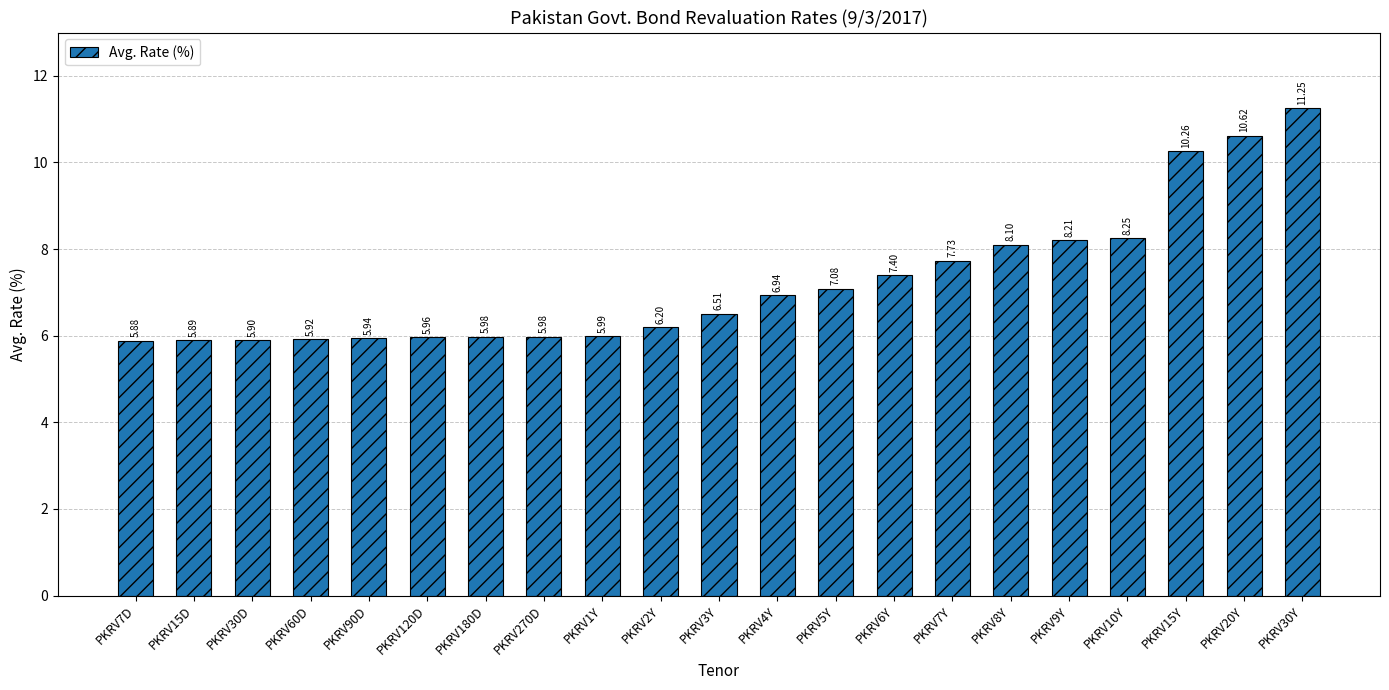

What is the average value?

7.2